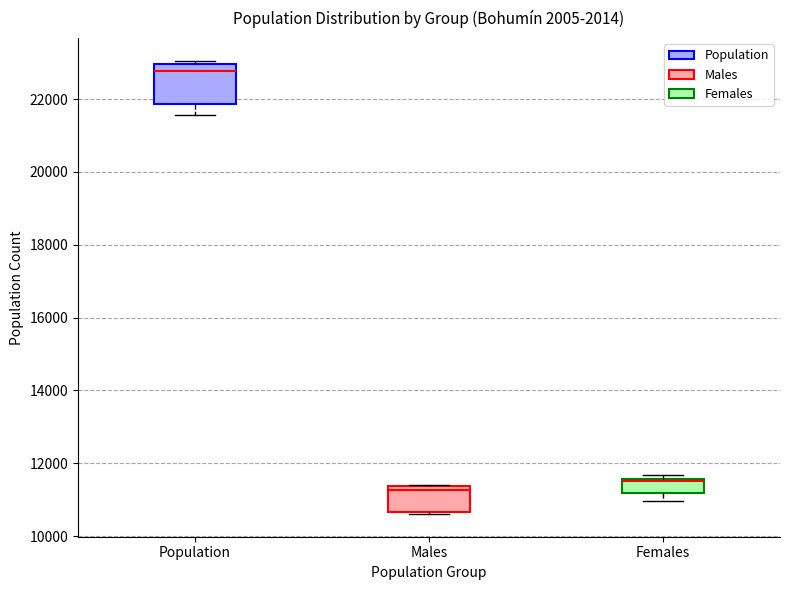

Reading left to right, transcribe this box plot: for each box, give where its median line is, the range the box spans, and where its two whiskers end, as read against the y-axis. The values are not printed on the chart, so give them approximately, as read against the axis.

Population: median 22800, box 21800 to 23000, whiskers 21600 to 23000 (just above the box's upper edge)
Males: median 11200, box 10600 to 11400, whiskers 10600 to 11400
Females: median 11600, box 11200 to 11600, whiskers 11000 to 11600 (just above the box's upper edge)